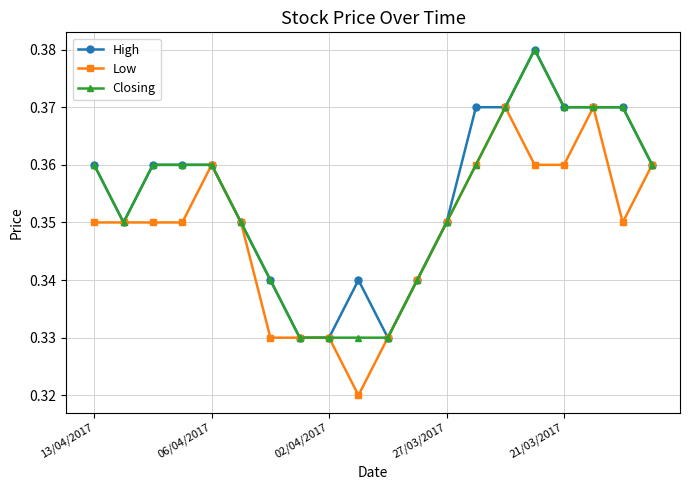

True or false: Low has more than 2 interior local peaks.

True